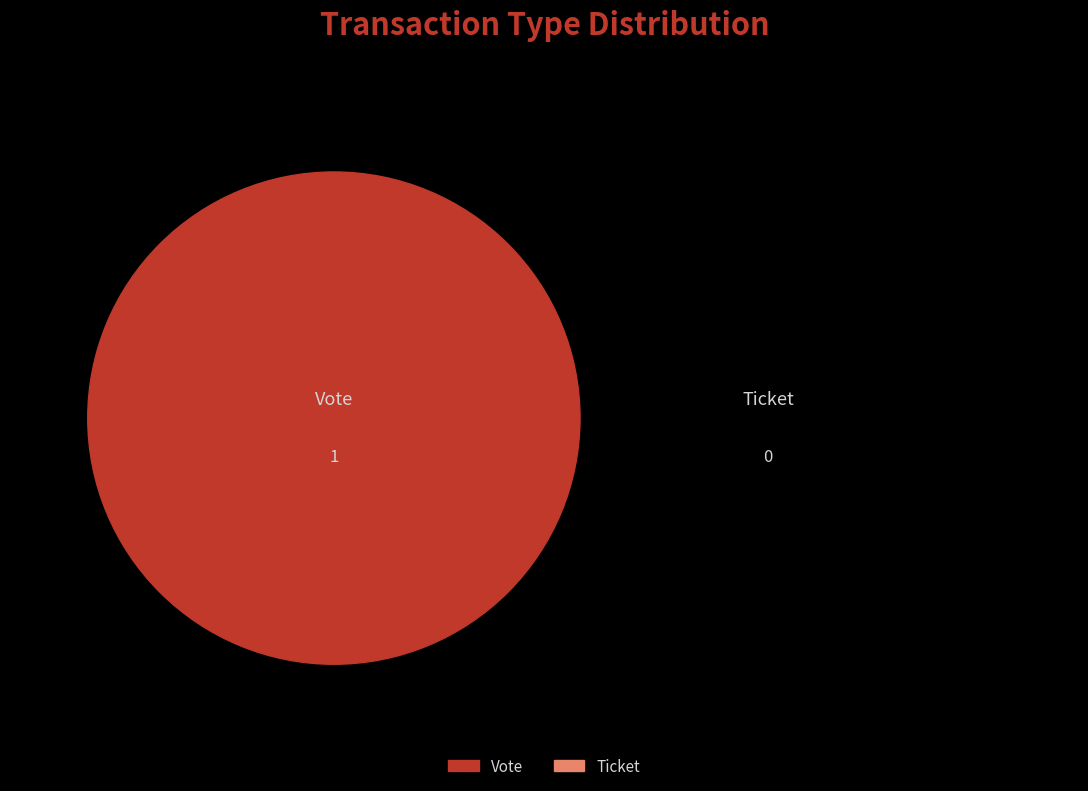

To the nearest percent, what is the combined percentage of Vote (io_index=1) and Ticket (io_index=0)?

100%